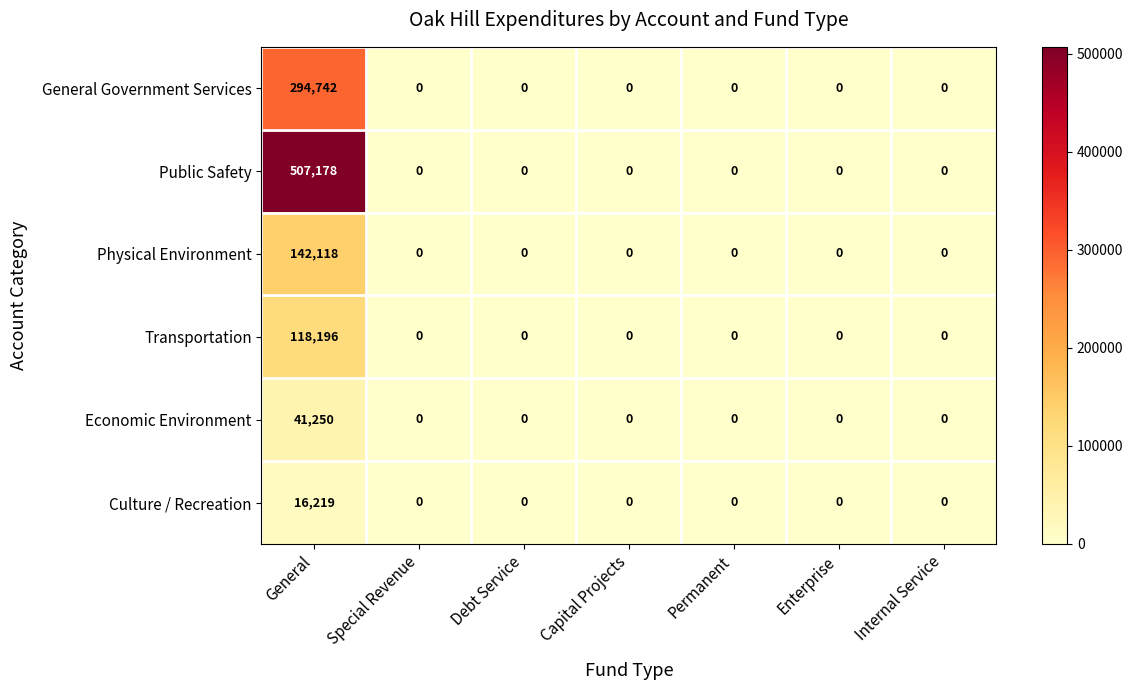

What is the difference between the maximum and minimum values in the Public Safety series?

507178